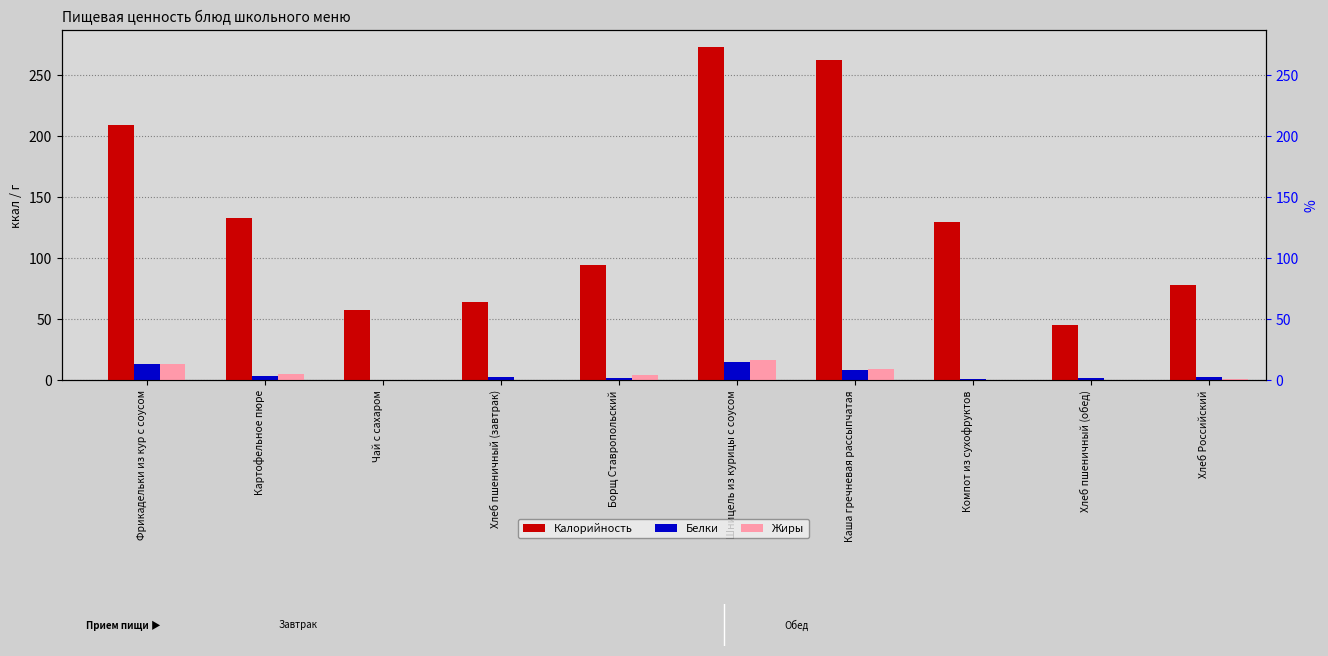

At how many categories does at least one series exceed 111?

5